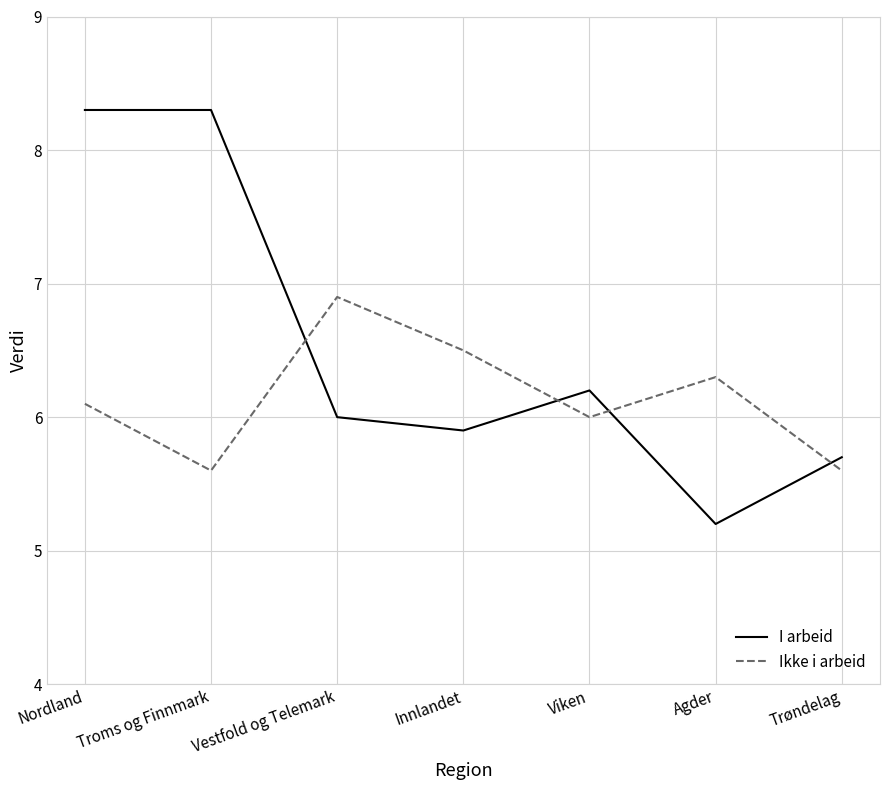

What position from the left is Troms og Finnmark?

2